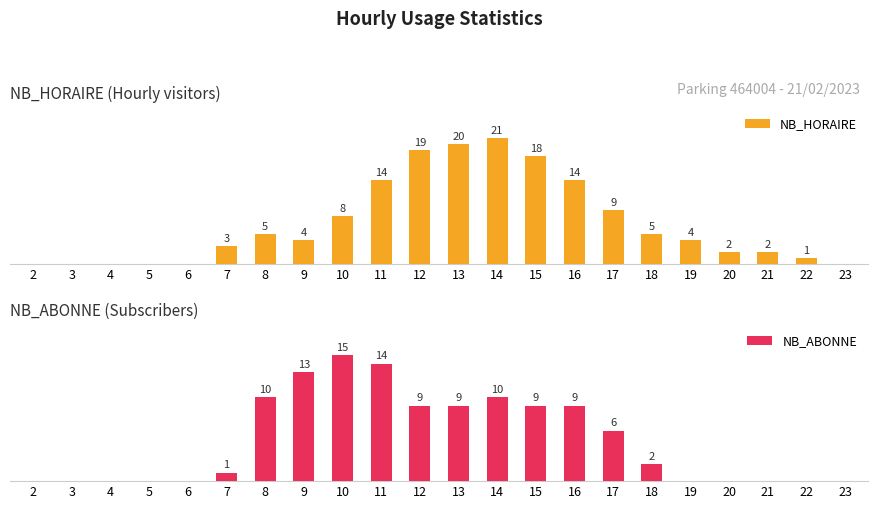

Reading left to right, what are all the values shown in this chart?

NB_HORAIRE: 0	0	0	0	0	3	5	4	8	14	19	20	21	18	14	9	5	4	2	2	1	0
NB_ABONNE: 0	0	0	0	0	1	10	13	15	14	9	9	10	9	9	6	2	0	0	0	0	0